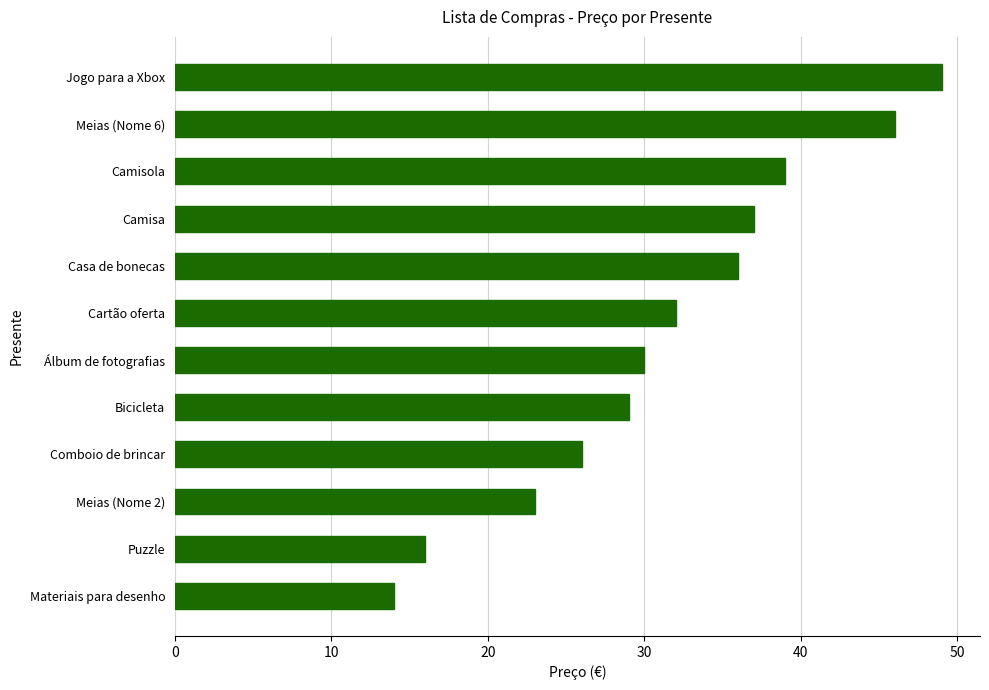

Which category has the highest value across all series?

Jogo para a Xbox